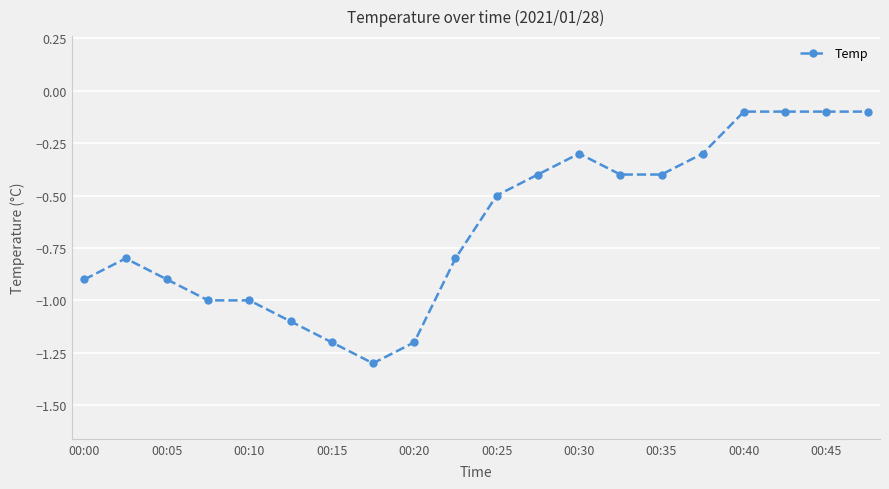

What is the average value?

-0.6